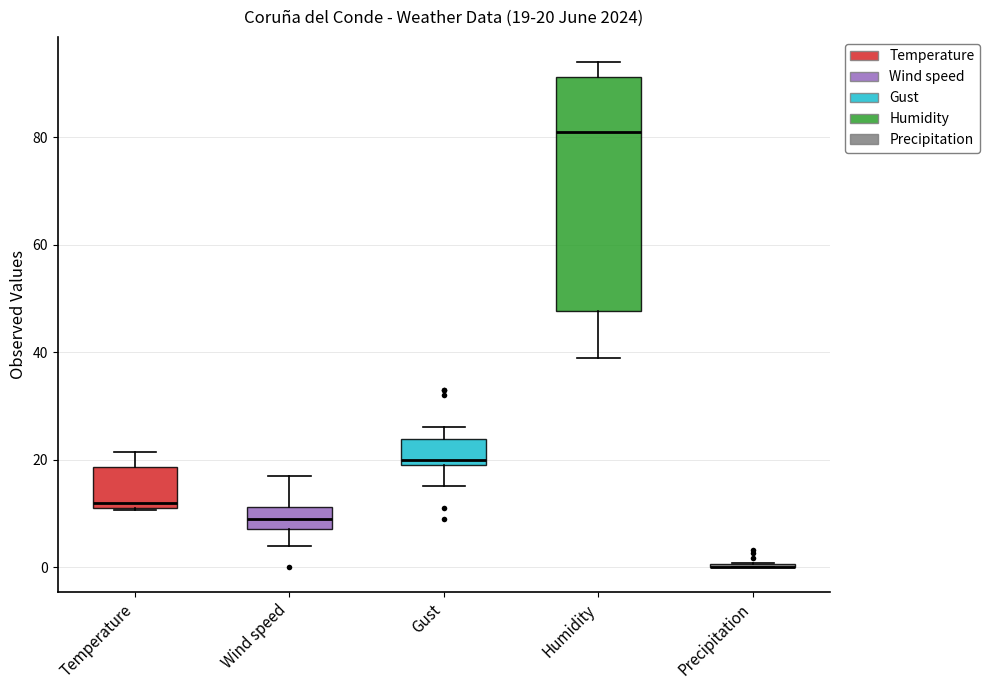

Comparing the boxes themselves (not the whiskers), which one is the tallest?

Humidity